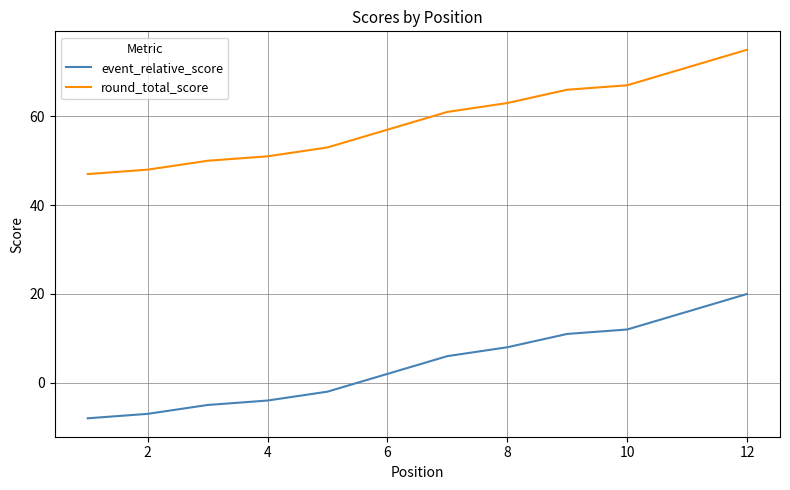

True or false: round_total_score and event_relative_score intersect in this chart.

False